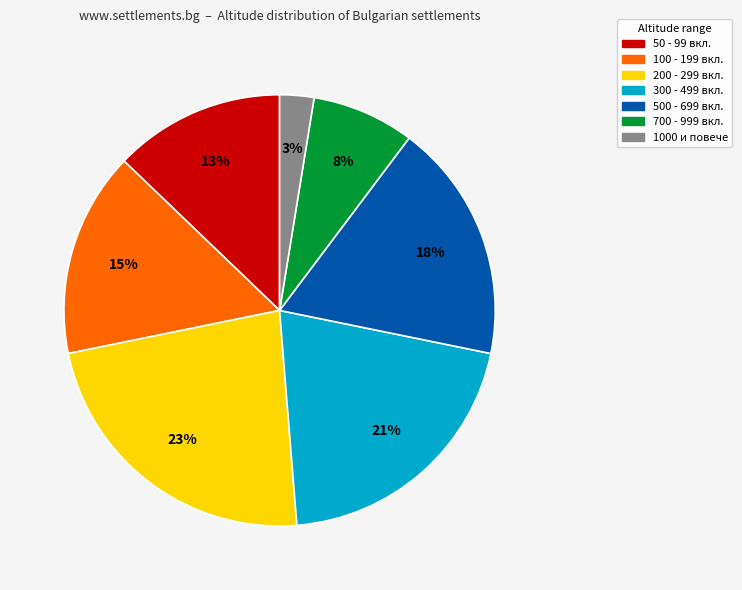

What percentage is the 50 - 99 вкл. slice, to the nearest percent?

13%